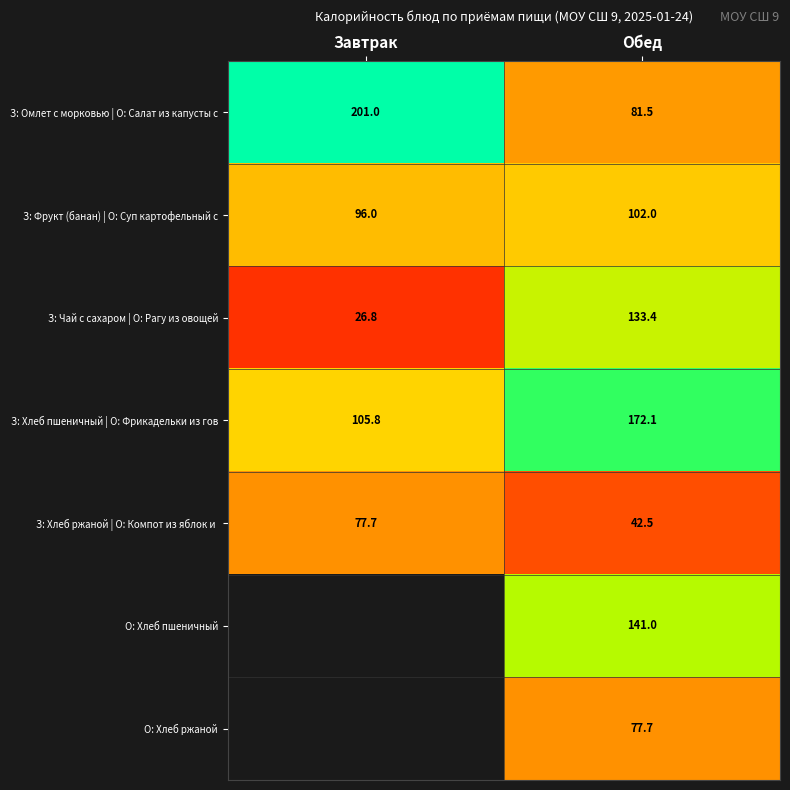

Which category has the lowest value in the З: Фрукт (банан) | О: Суп картофельный с series?

Завтрак